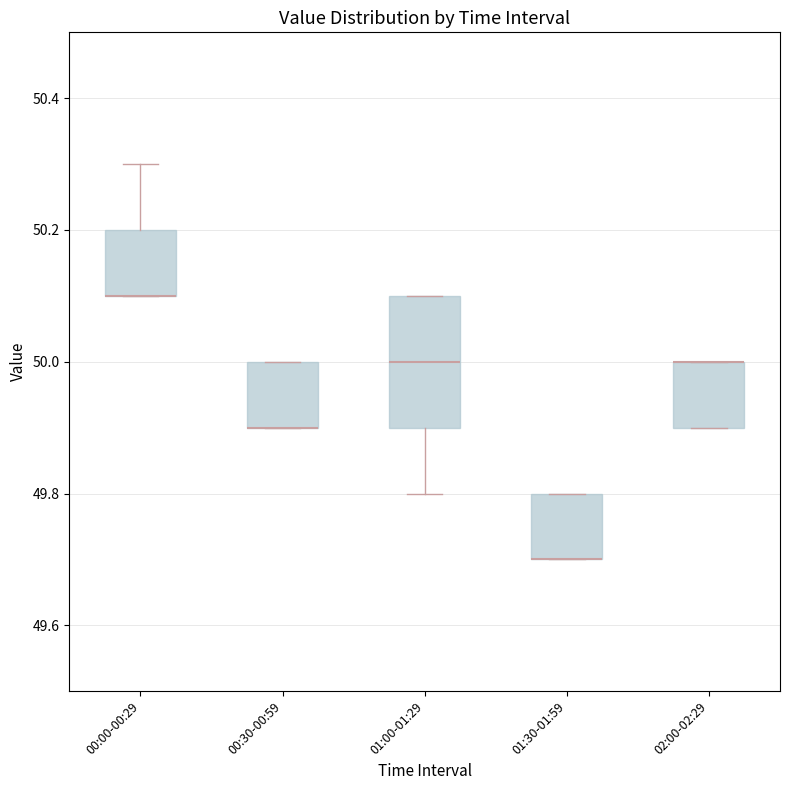

Where is the lower edge of the box for 01:30-01:59 on the y-axis? The values are not printed on the chart, so give them approximately, as read against the axis.

49.7